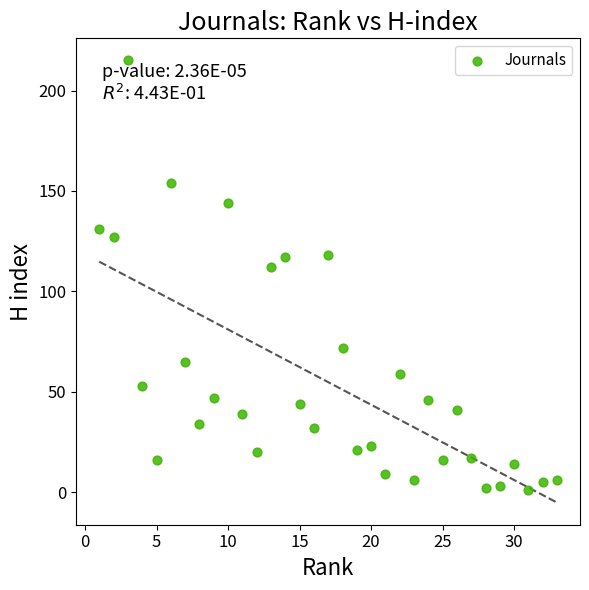

What is the range of X values (max minus min)?

32